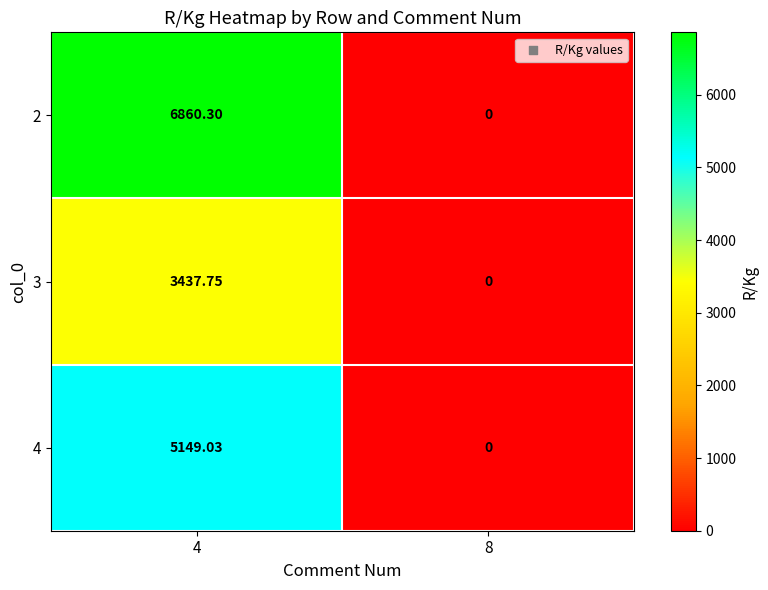

Is the value of 2 at 8 greater than the value of 3 at 4?

No